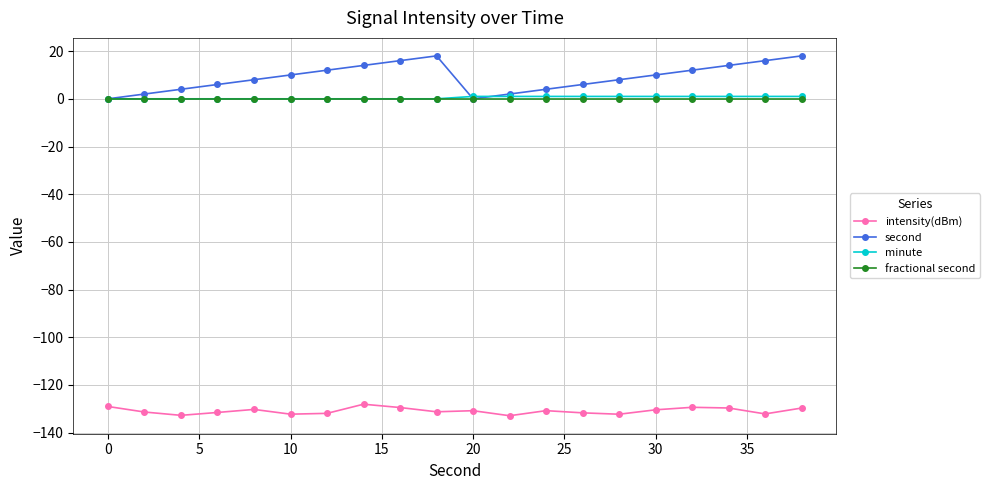

True or false: intensity(dBm) has more than 0 points higher than both neighbors.

True